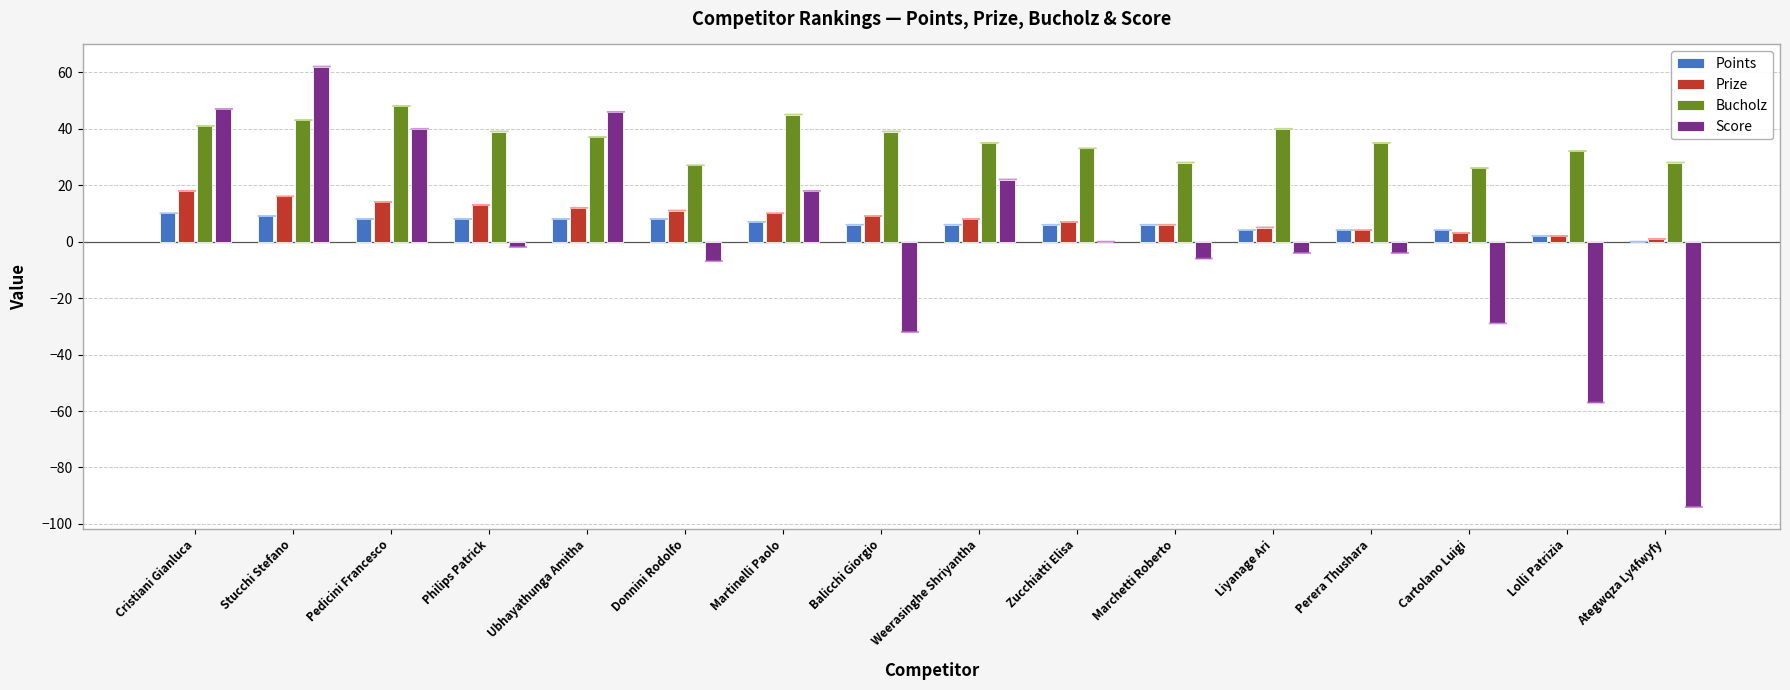

Is it true that Points equals 6 at Marchetti Roberto?

True